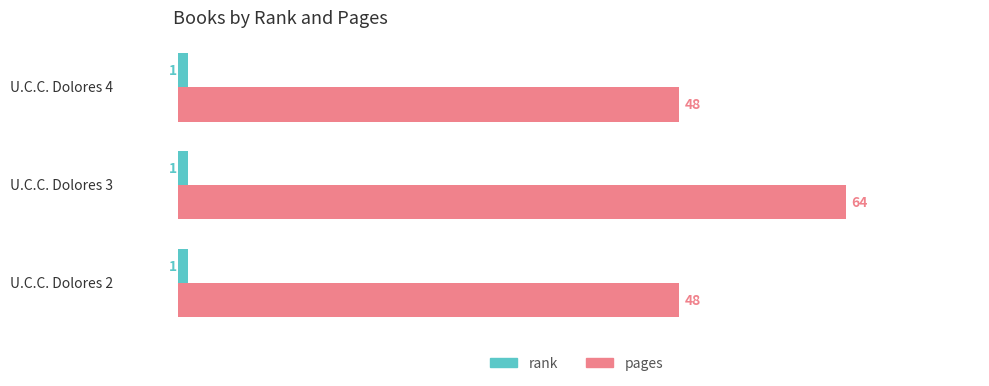

At how many categories does at least one series exceed 15?

3